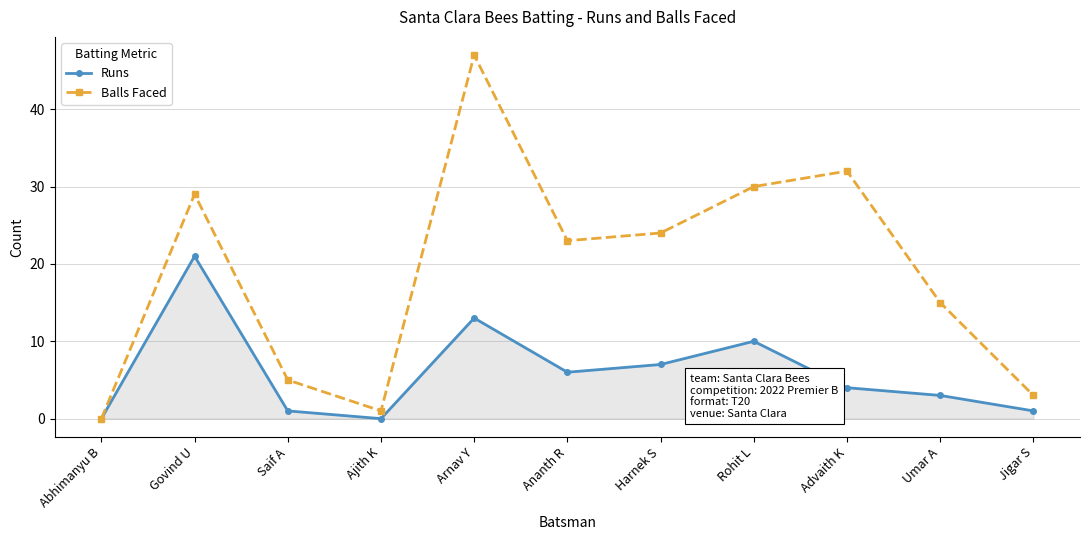

True or false: Runs has a value of 5 at Umar A.

False